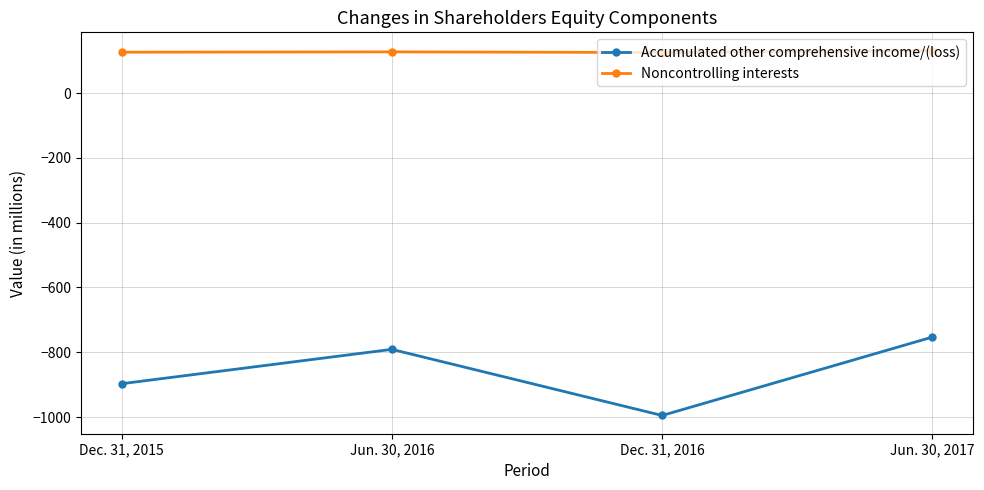

True or false: Accumulated other comprehensive income/(loss) and Noncontrolling interests cross at least once.

False